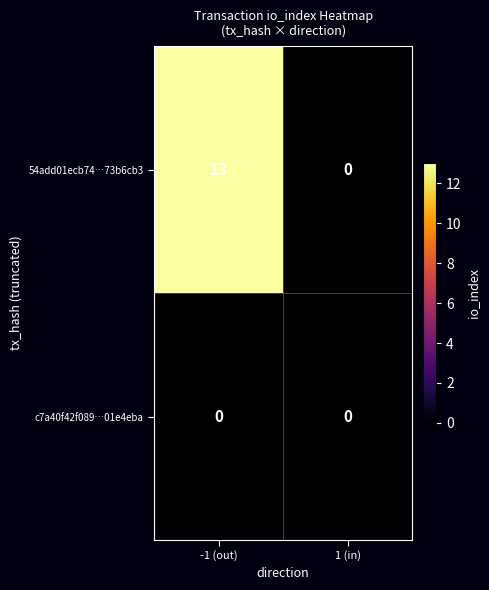

Which series has the largest range (max minus min)?

54add01ecb74…73b6cb3